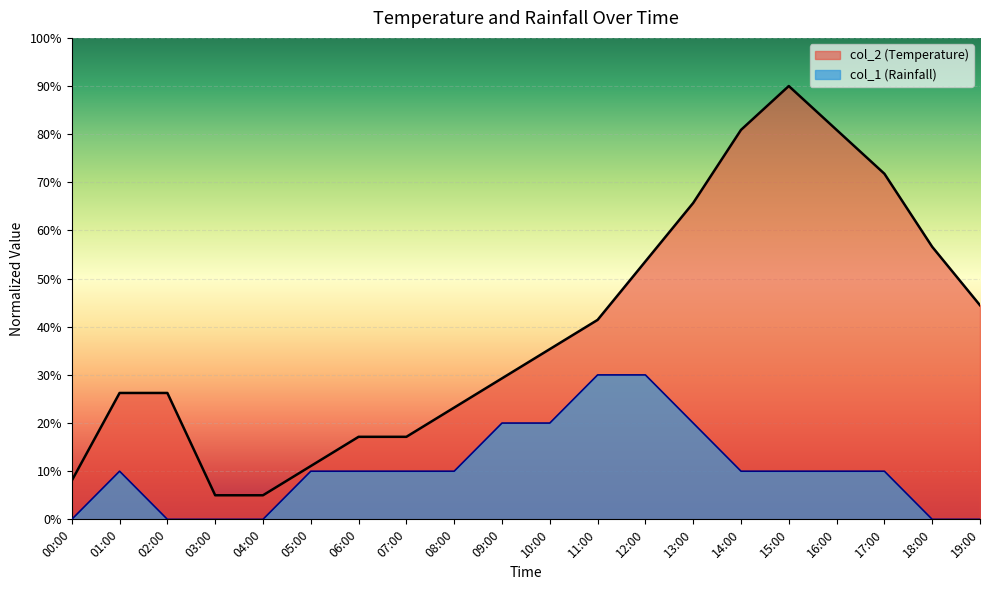

Rank the categories by col_1 value from lowest to highest.

00:00, 02:00, 03:00, 04:00, 18:00, 19:00, 01:00, 05:00, 06:00, 07:00, 08:00, 14:00, 15:00, 16:00, 17:00, 09:00, 10:00, 13:00, 11:00, 12:00